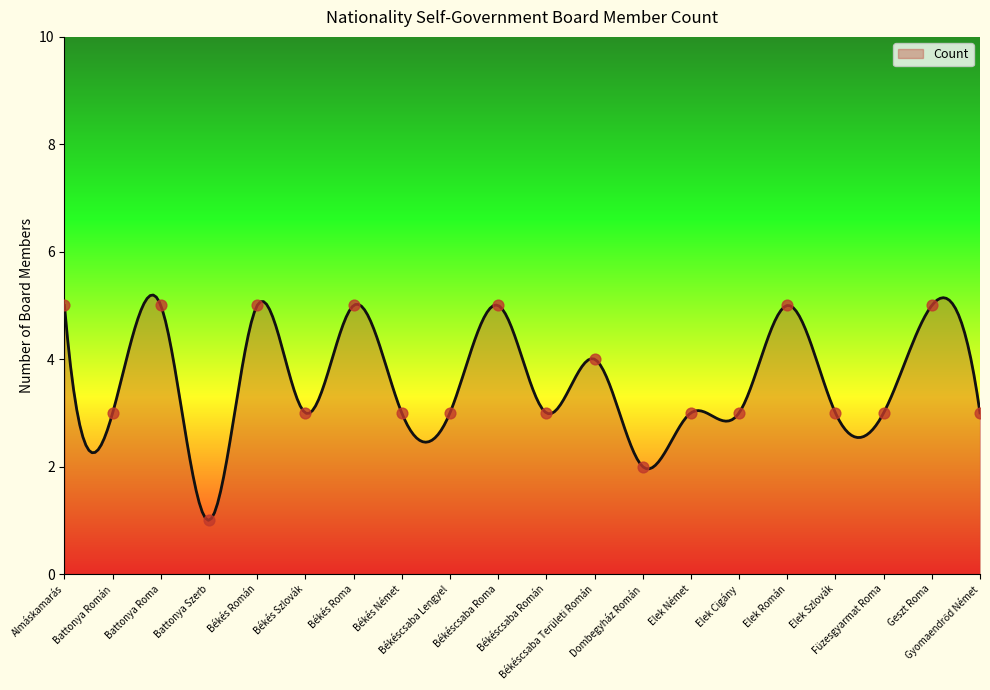

What is the change in value from Békés Szlovák to Geszt Roma?

+2